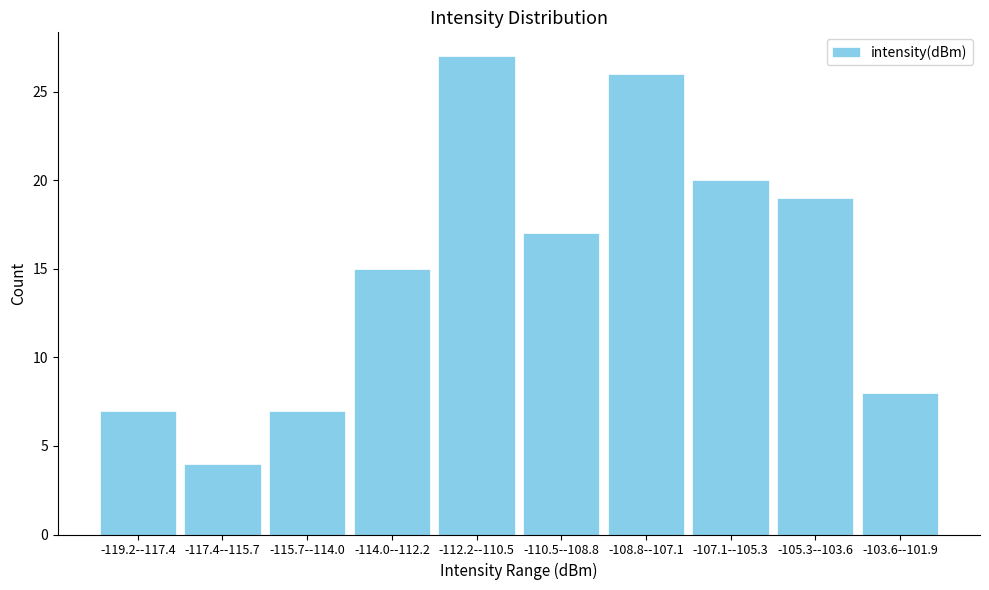

Reading right to left, list all the values displayed in this chart.

8	19	20	26	17	27	15	7	4	7